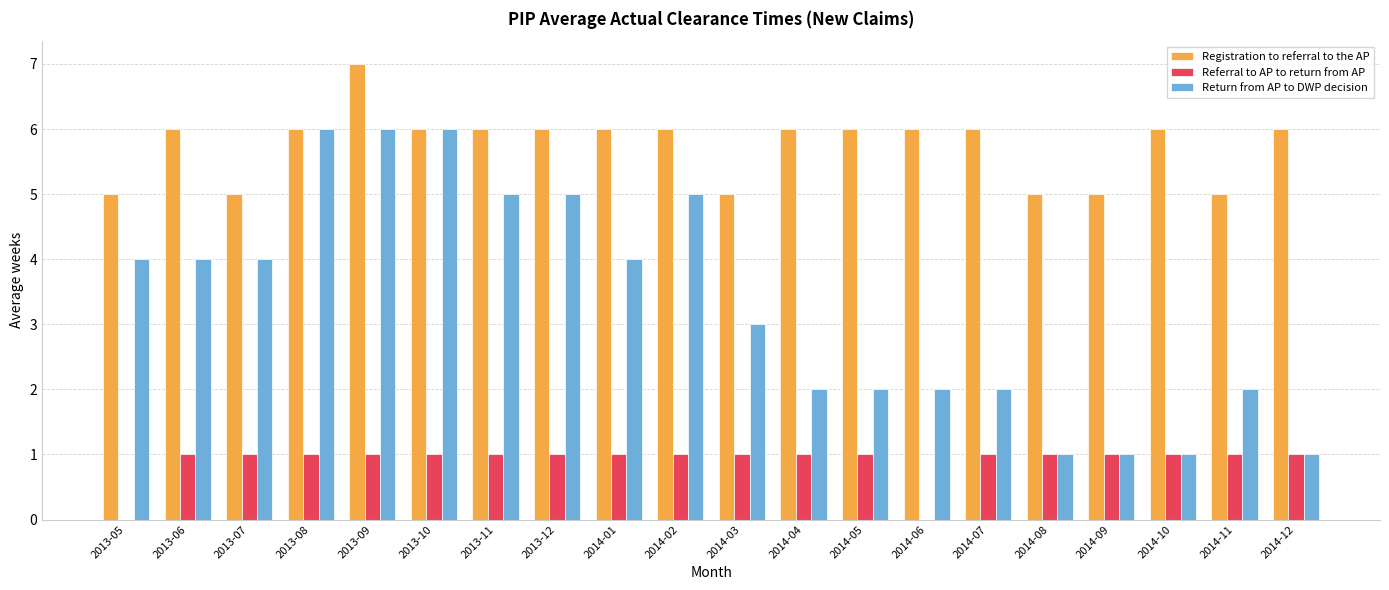

Which series has the largest total across all categories?

Registration to referral to the AP